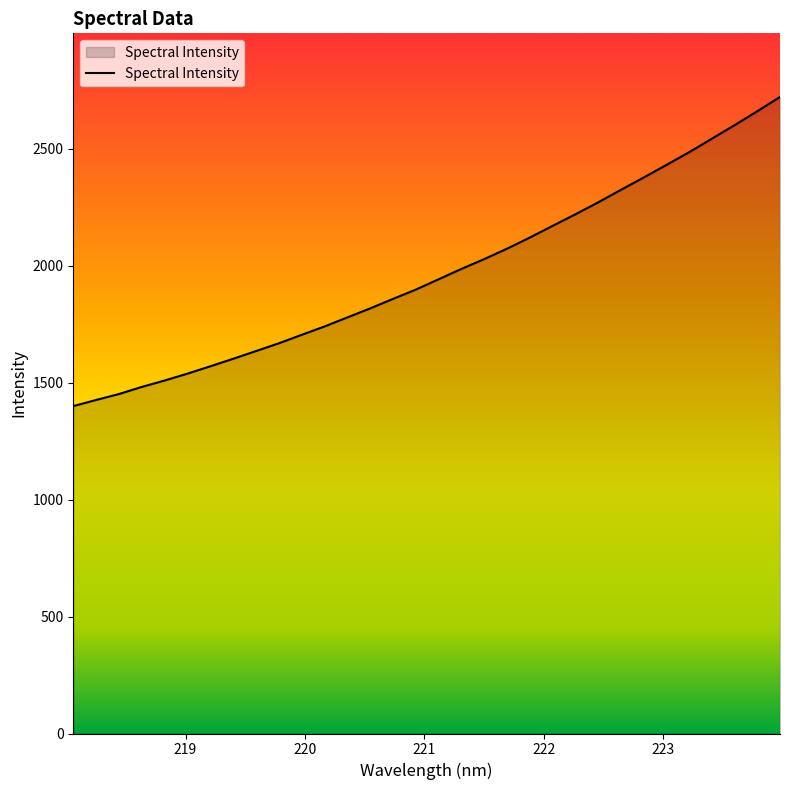

What is the average value?

1969.6